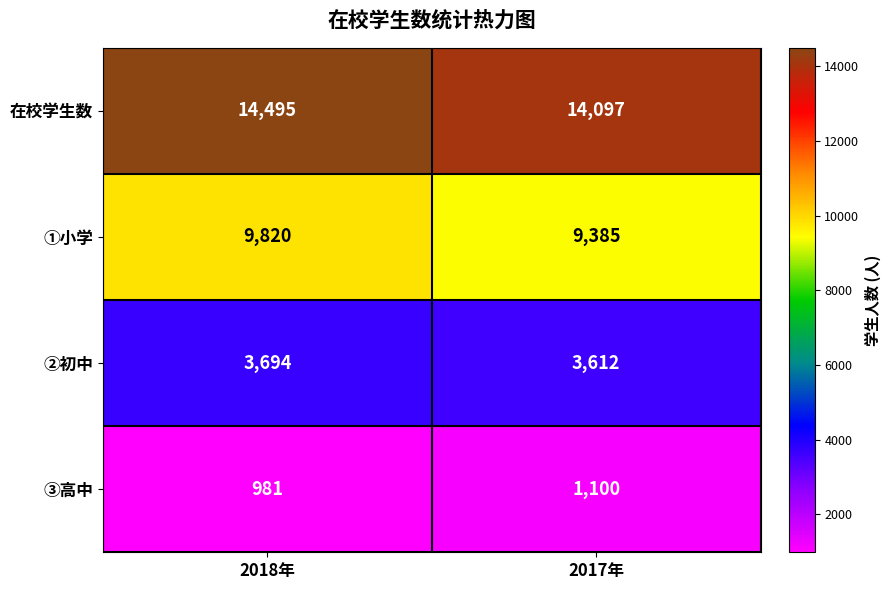

List the series in order of their overall mean, highest first.

在校学生数, ①小学, ②初中, ③高中